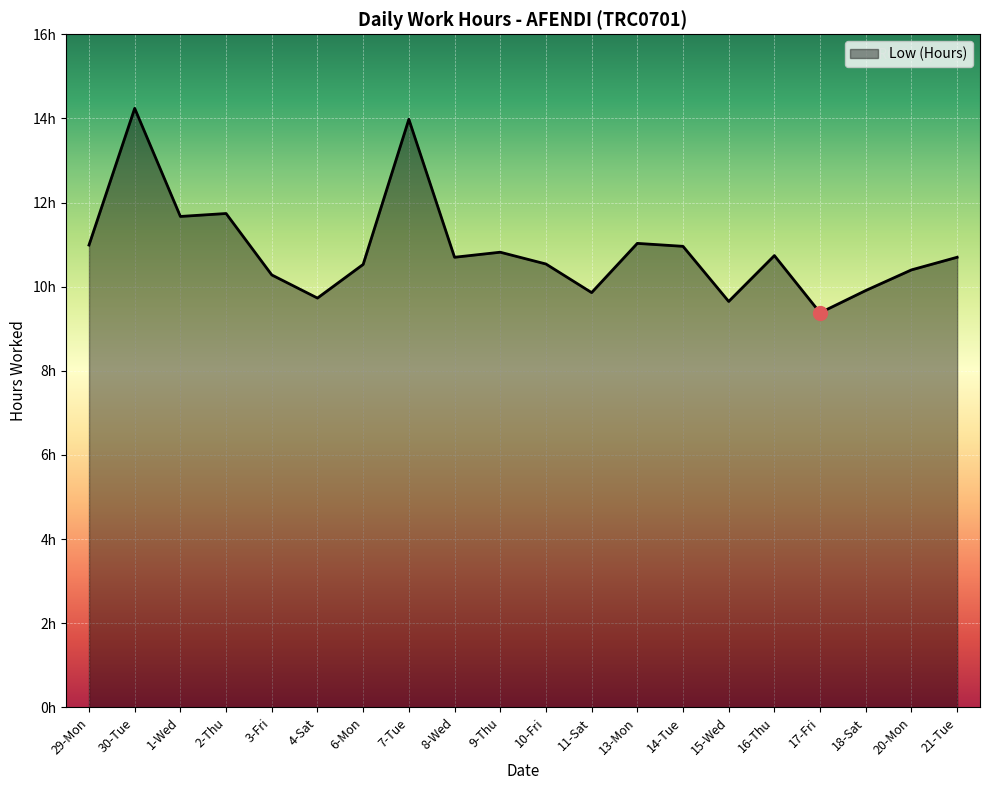

Does the chart display data point markers on the line(s)?

No